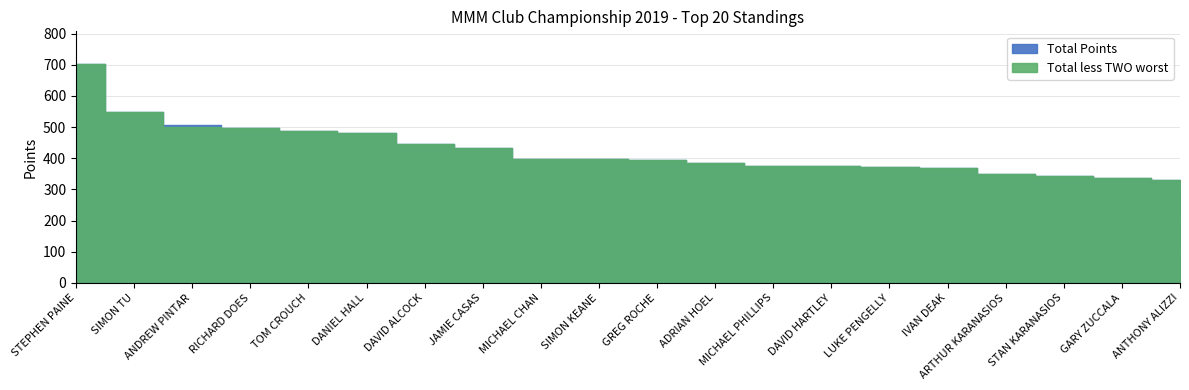

What is the minimum value shown in the chart?

328.8